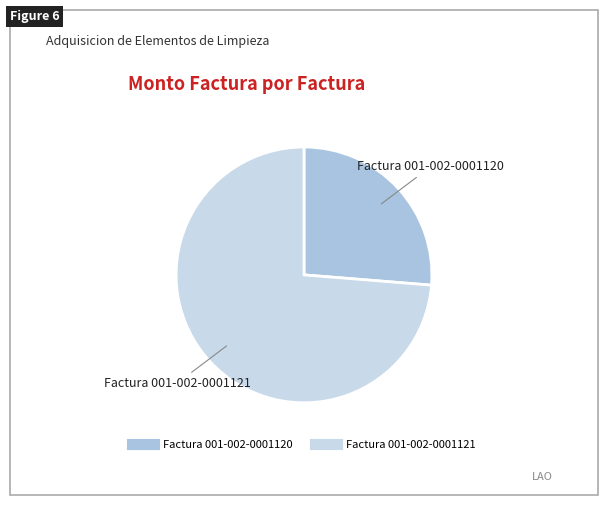

Which has a higher value, Factura 001-002-0001120 or Factura 001-002-0001121?

Factura 001-002-0001121